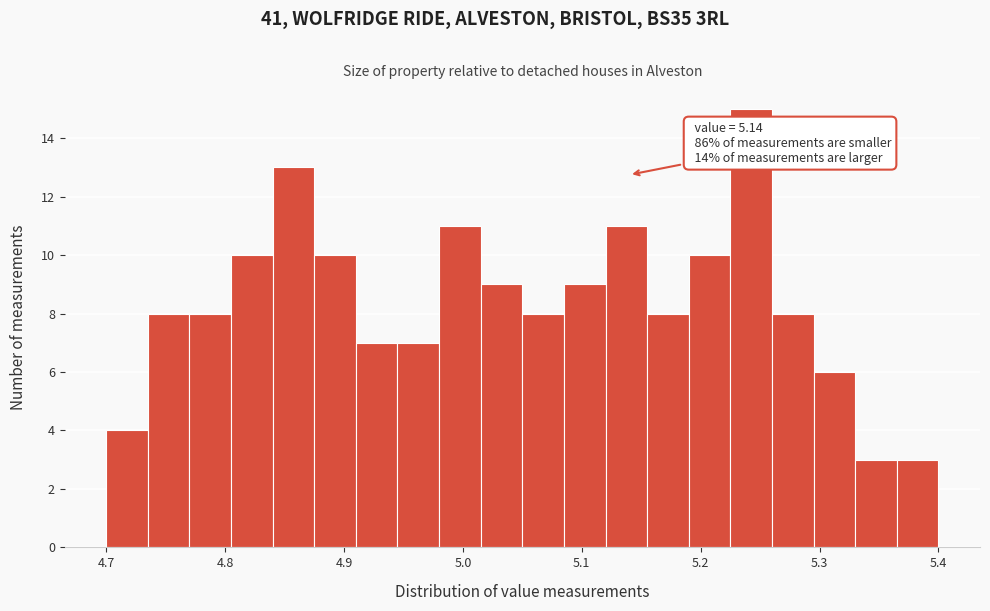

Around what value on the x-axis is the tallest bar? Give the approximate position of its centre, as read against the axis.

5.24